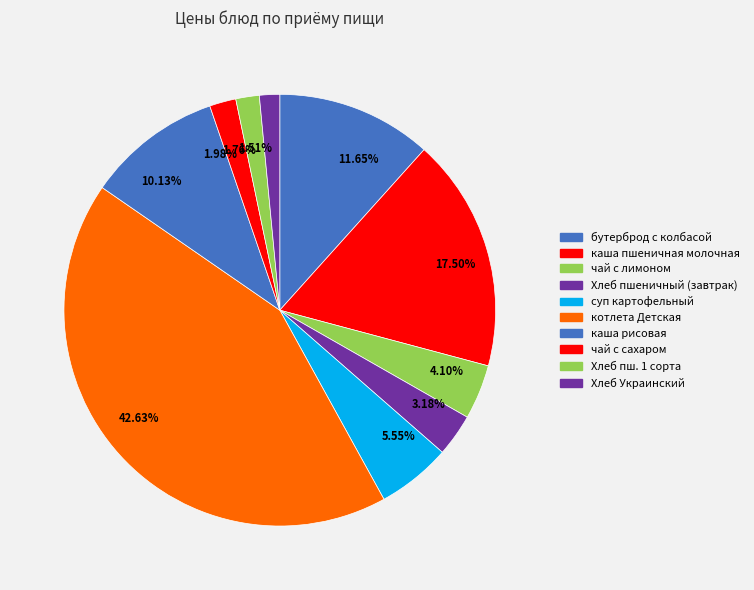

Does any single category account for the majority?

No